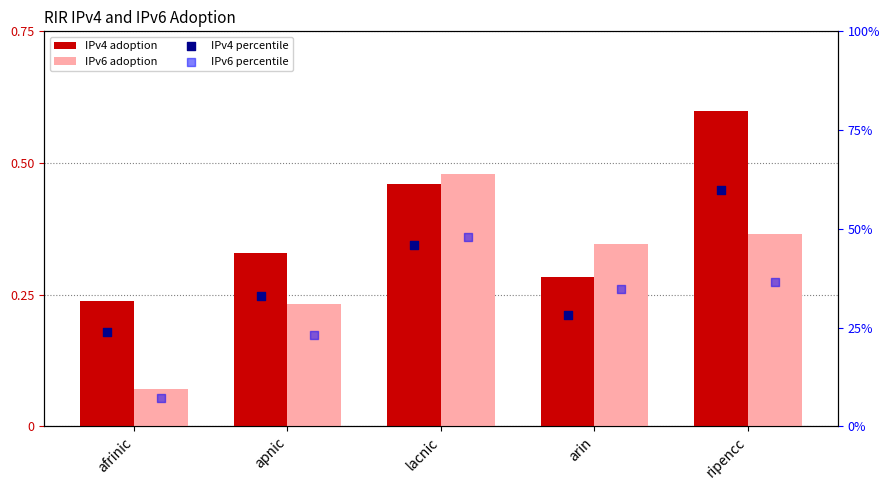

Which series has the widest spread of Y values?

IPv6 adoption